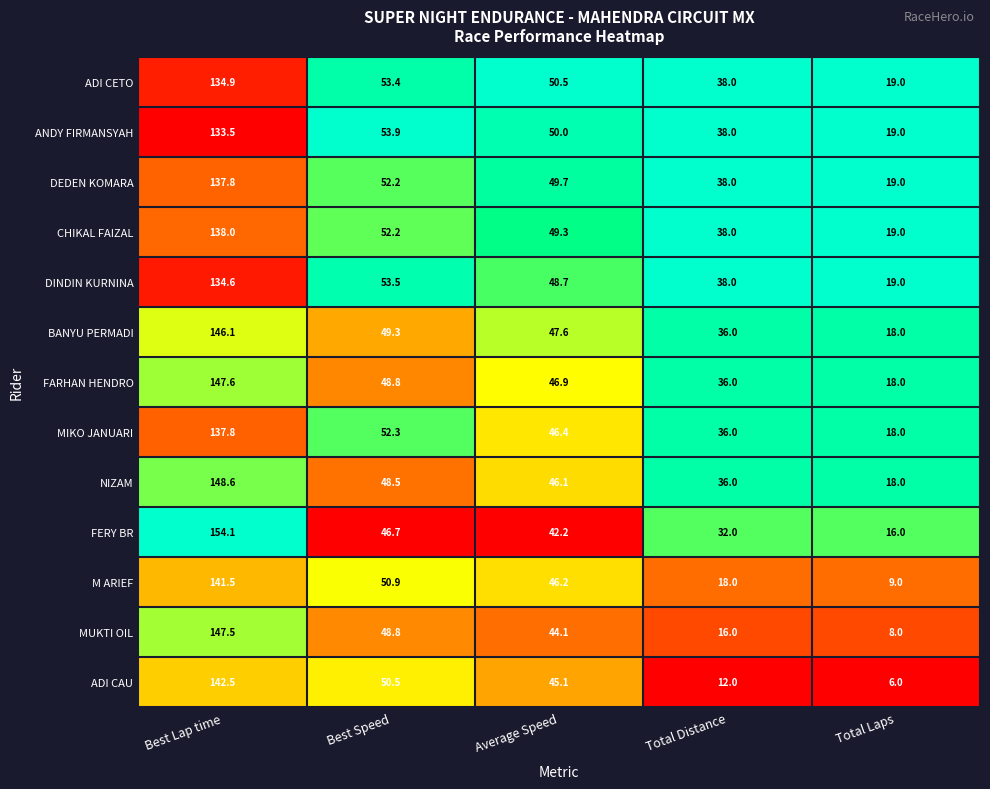

At which label is FERY BR closest to 85?

Best Speed